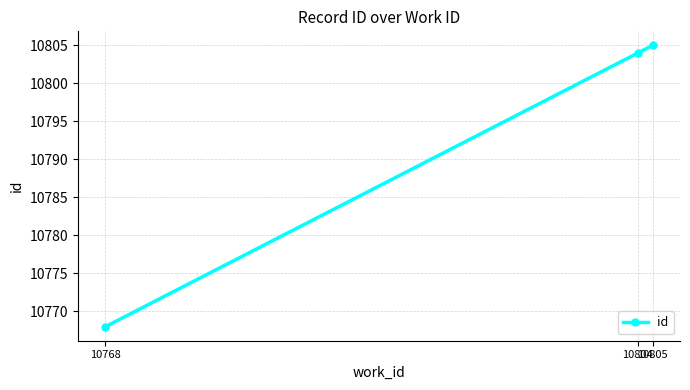

Which category has the lowest value across all series?

10768